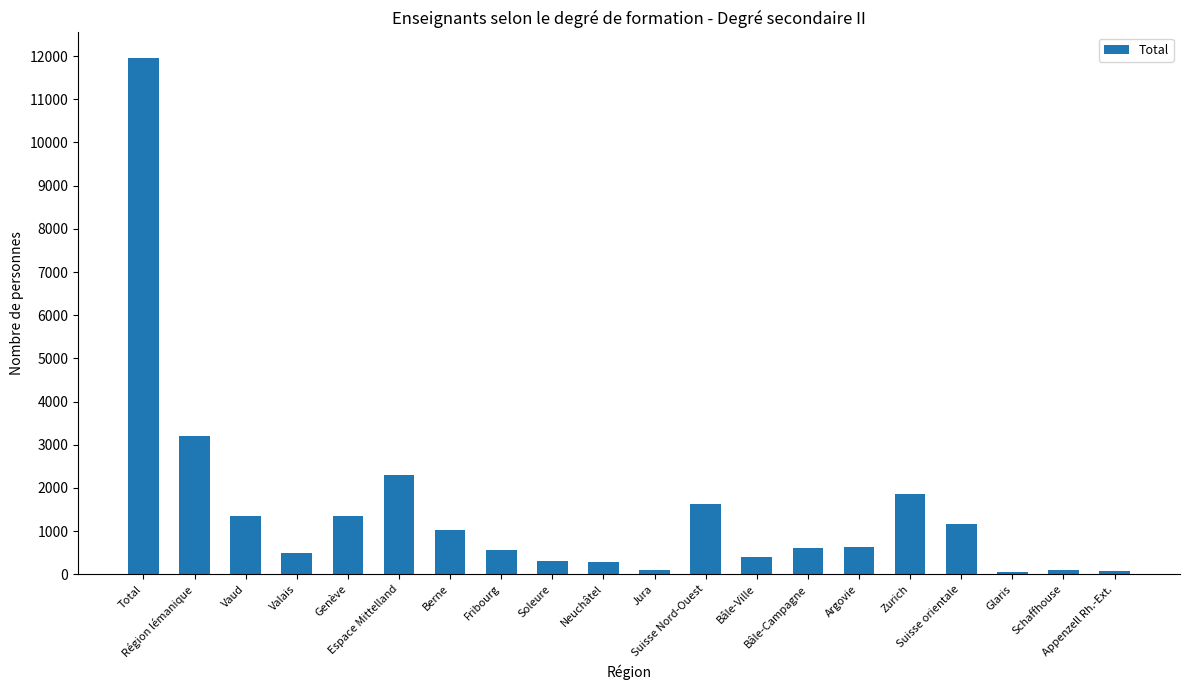

What is the difference between the maximum and minimum values?

11899